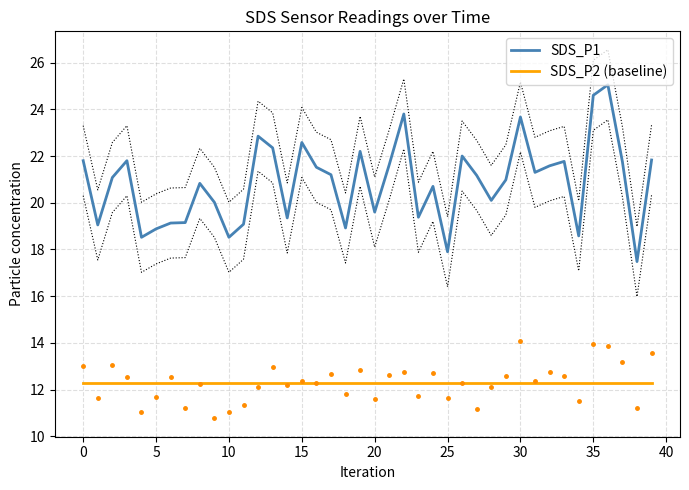

What is the difference between the SDS_P1 values at 15 and 23?

3.2